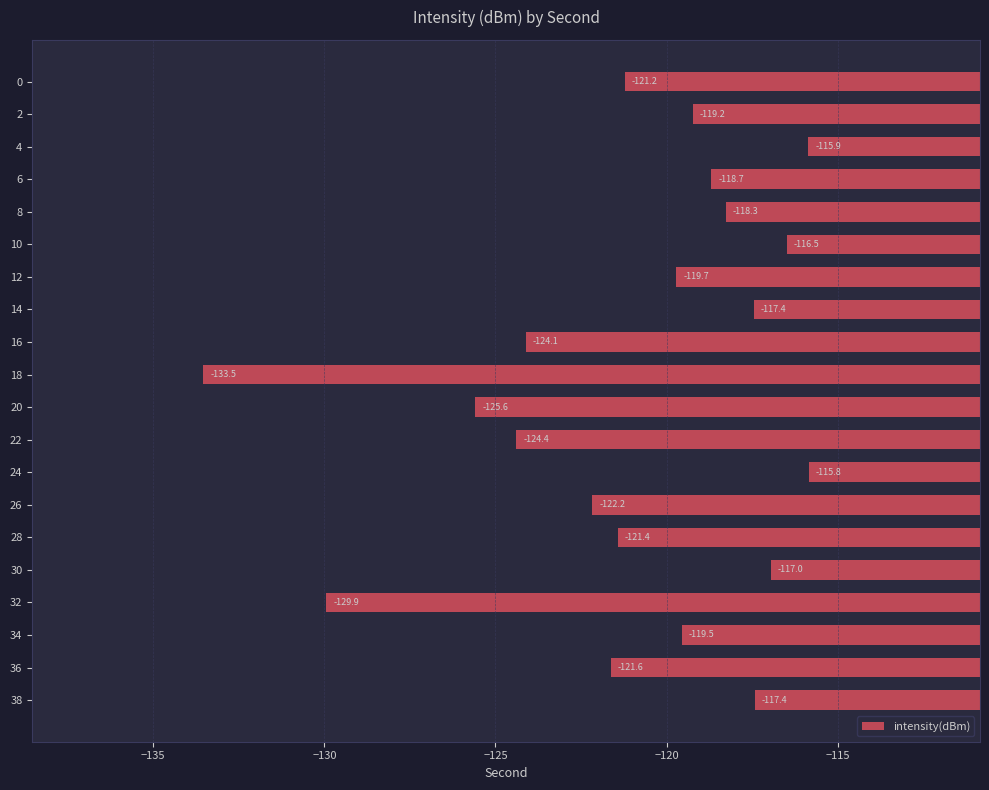

Reading top to bottom, transcribe all the data shown in this chart.

0=-121.2	2=-119.2	4=-115.9	6=-118.7	8=-118.3	10=-116.5	12=-119.7	14=-117.4	16=-124.1	18=-133.5	20=-125.6	22=-124.4	24=-115.8	26=-122.2	28=-121.4	30=-117.0	32=-129.9	34=-119.5	36=-121.6	38=-117.4